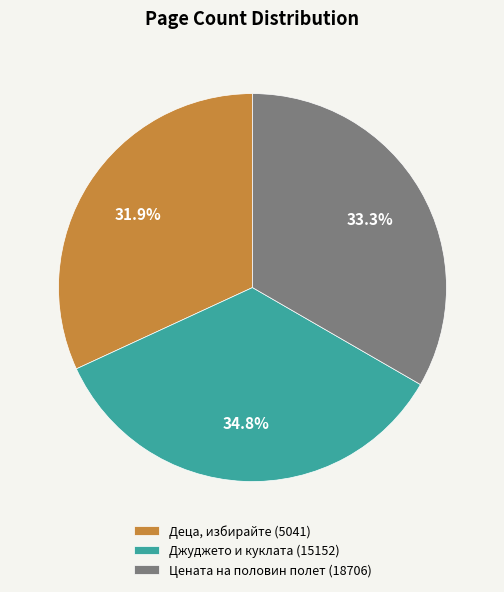

What is the ratio of the value at Цената на половин полет (18706) to the value at Джуджето и куклата (15152)?

1.0